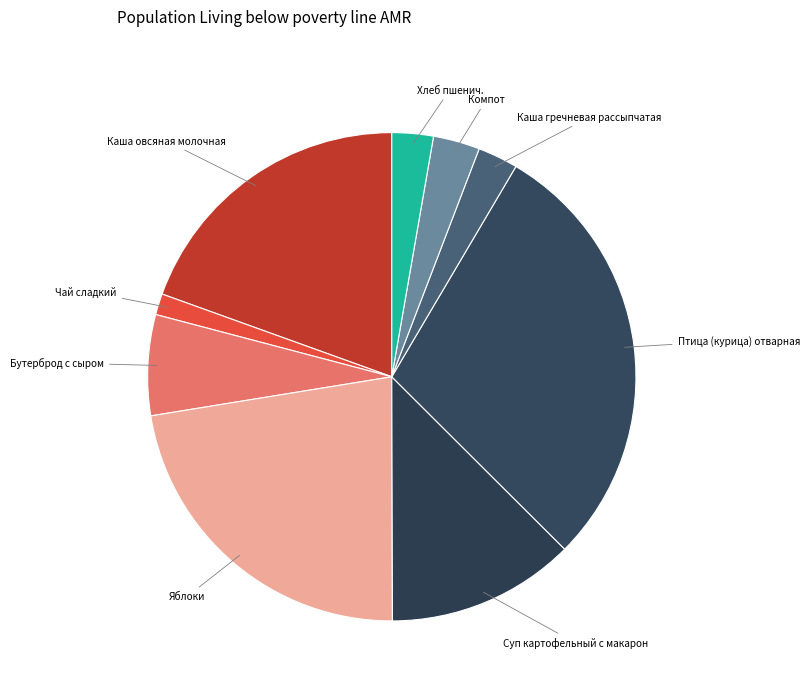

How many slices are in this pie chart?

9